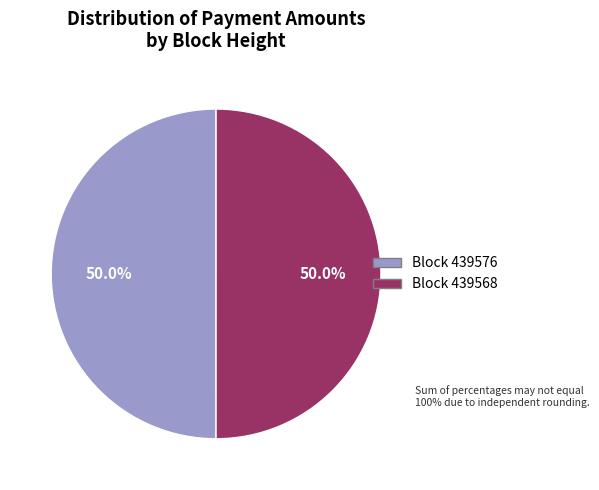

Approximately how many times larger is the value at Block 439576 compared to Block 439568?

1.0